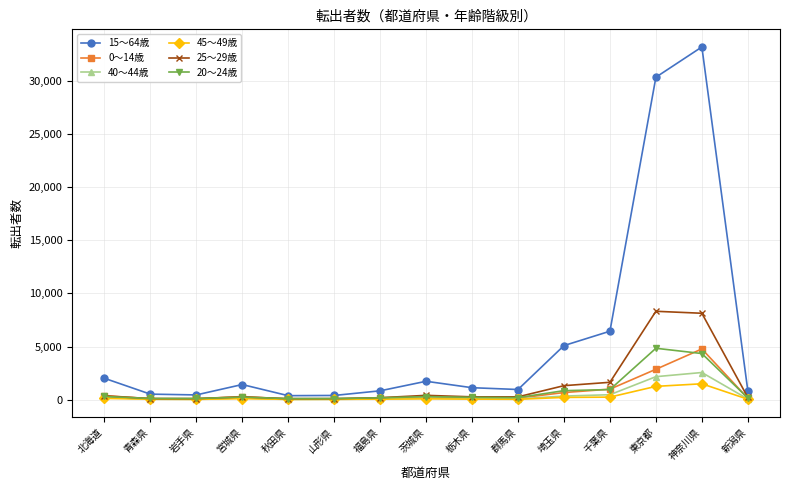

Which series has the largest total across all categories?

15～64歳